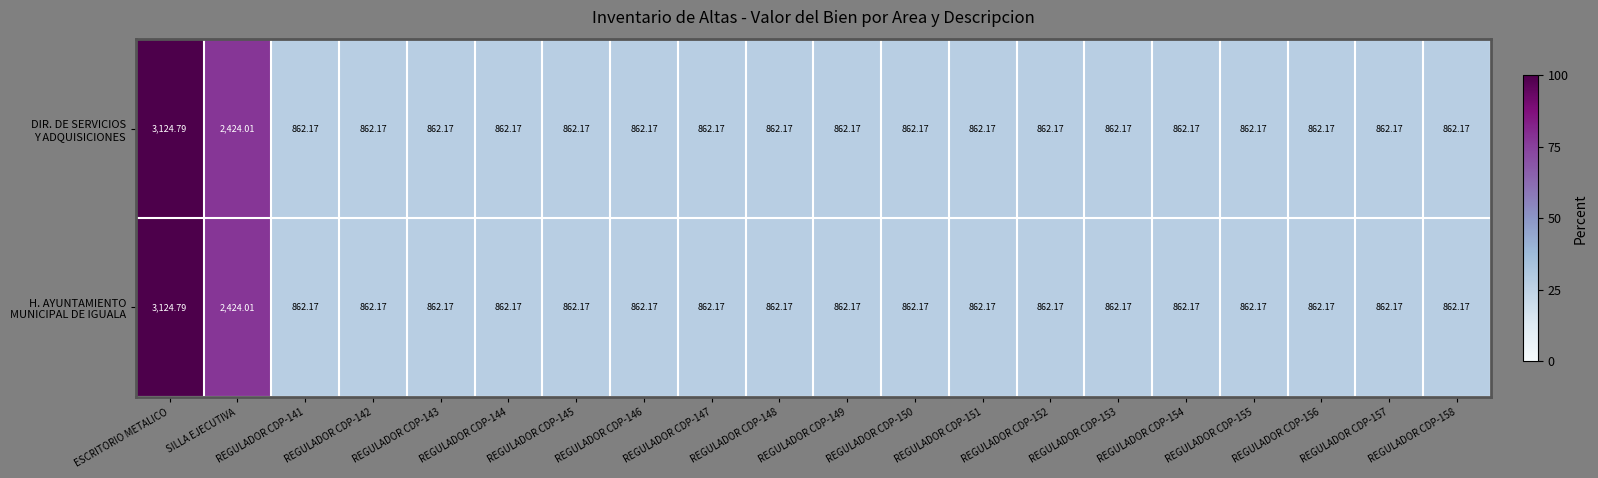

At REGULADOR CDP-143, list the series in order from smallest to largest.

DIR. DE SERVICIOS Y ADQUISICIONES, H. AYUNTAMIENTO MUNICIPAL DE IGUALA